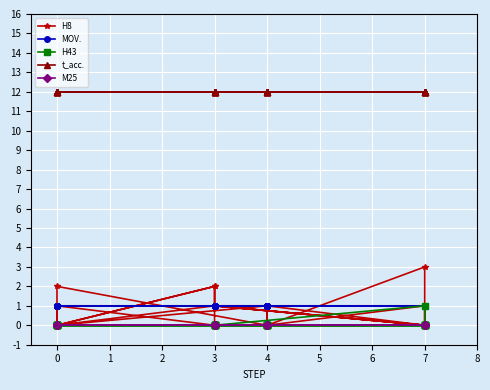

After their last crossing, which series has the higher values: H8 or MOV.?

MOV.